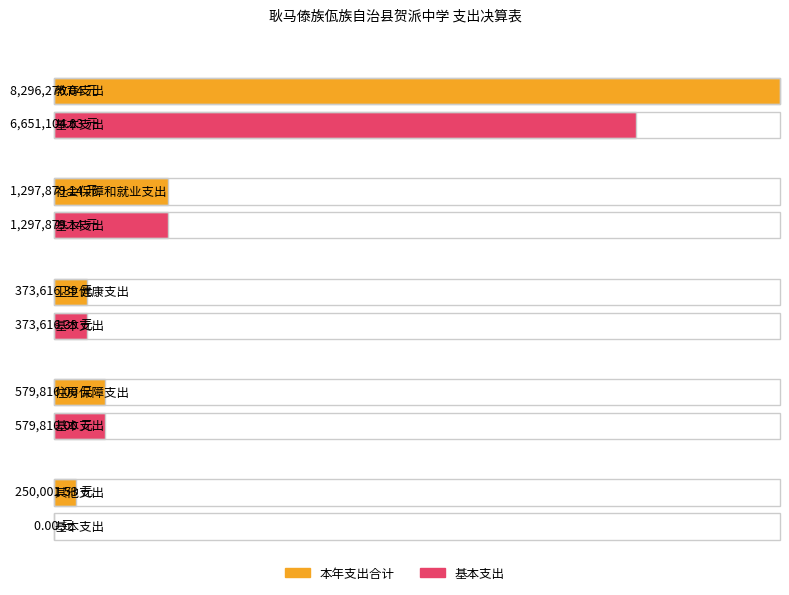

List the labels in order of 本年支出合计 value, smallest first.

其他支出, 卫生健康支出, 住房保障支出, 社会保障和就业支出, 教育支出